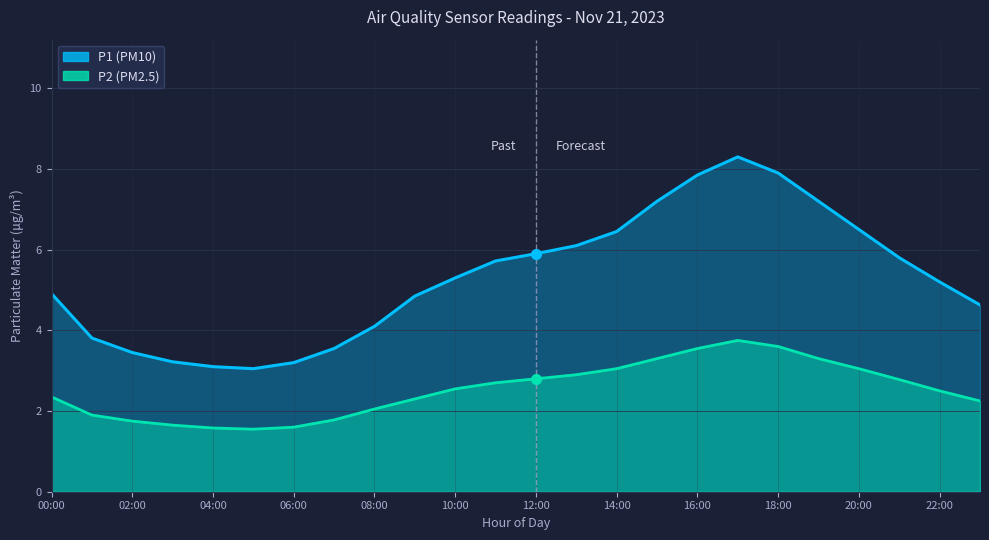

What is the lowest value of the P2 series?

1.6